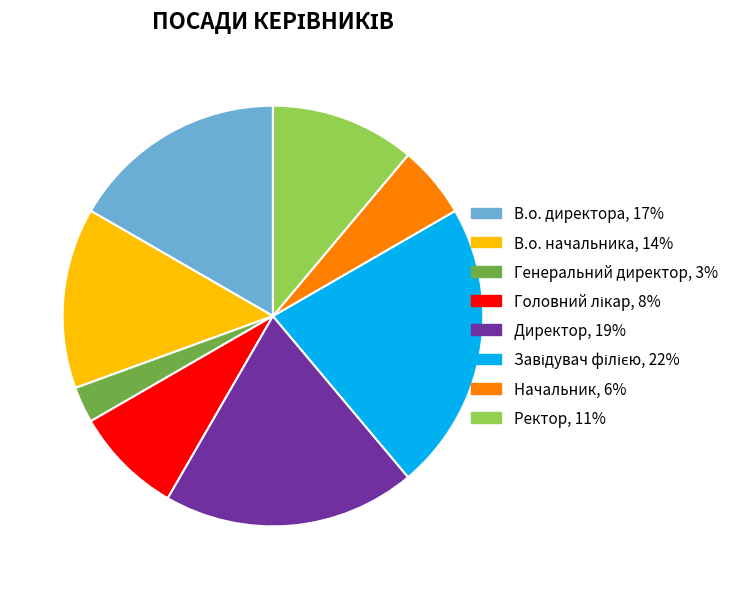

Do Ректор and Директор together represent more than half of the pie?

No